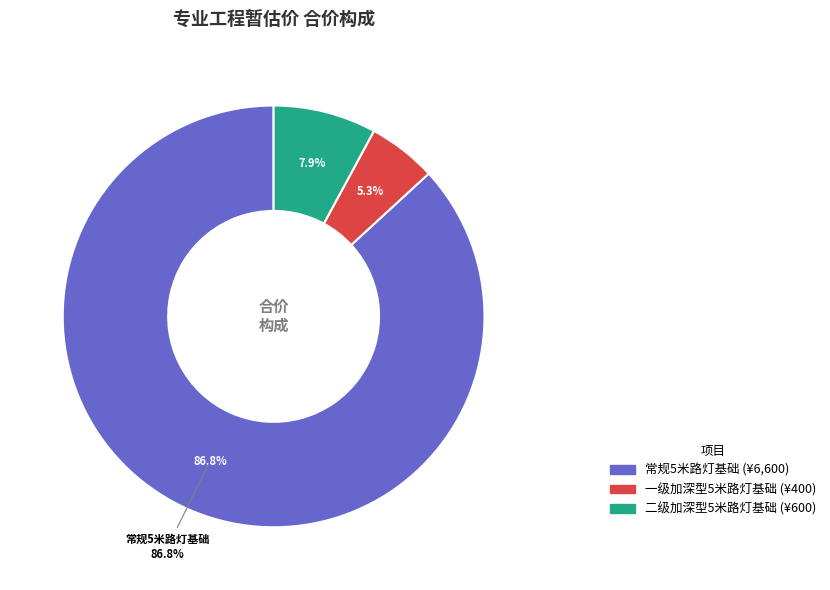

To the nearest percent, what is the difference between the 一级加深型5米路灯基础 and 常规5米路灯基础 slice percentages?

82%